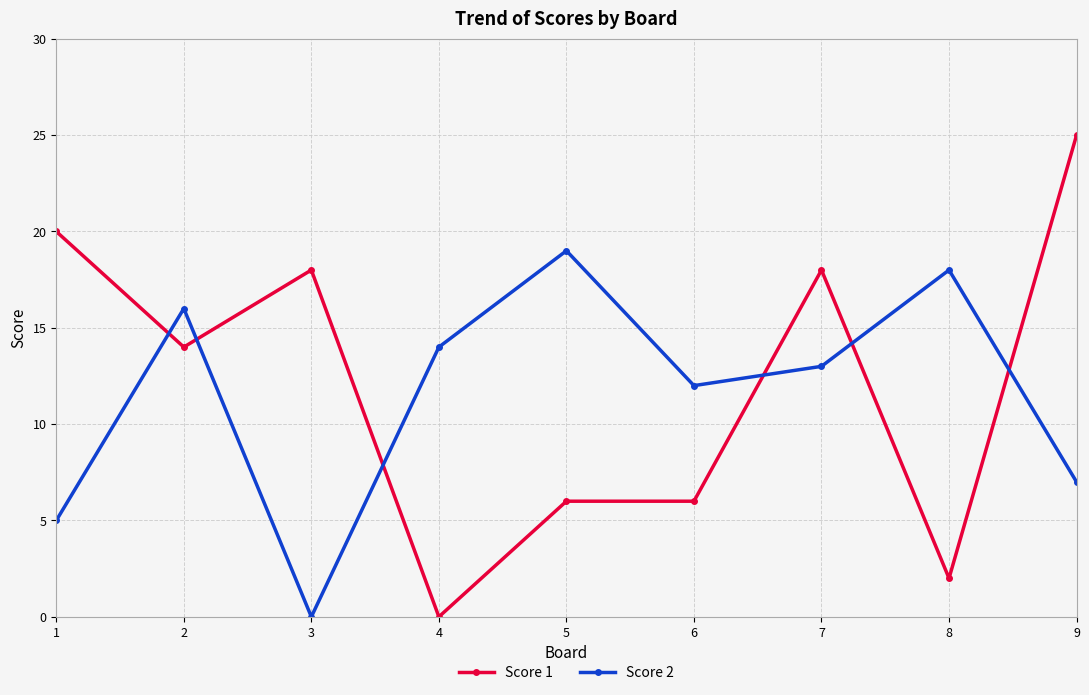

Does the chart display data point markers on the line(s)?

Yes